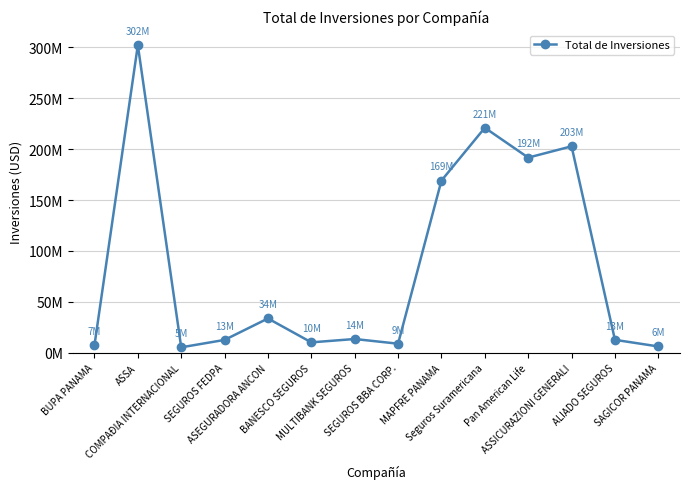

The chart shows a value of 4134461.9 at ALIADO SEGUROS. True or false?

False